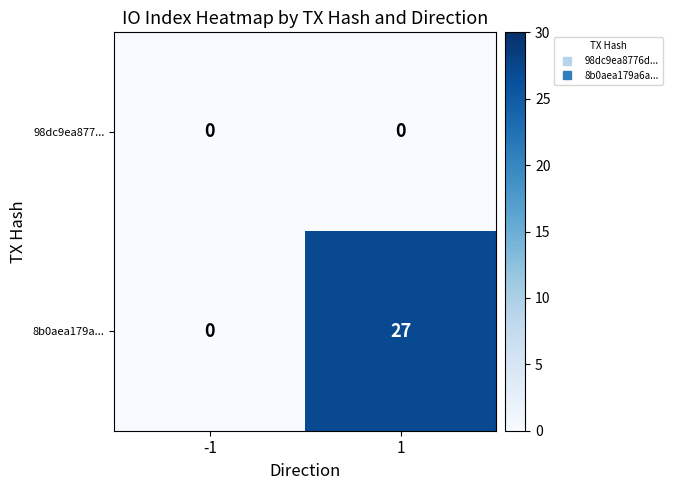

What is the approximate value of 8b0aea179a... at 1, to the nearest 10?

30